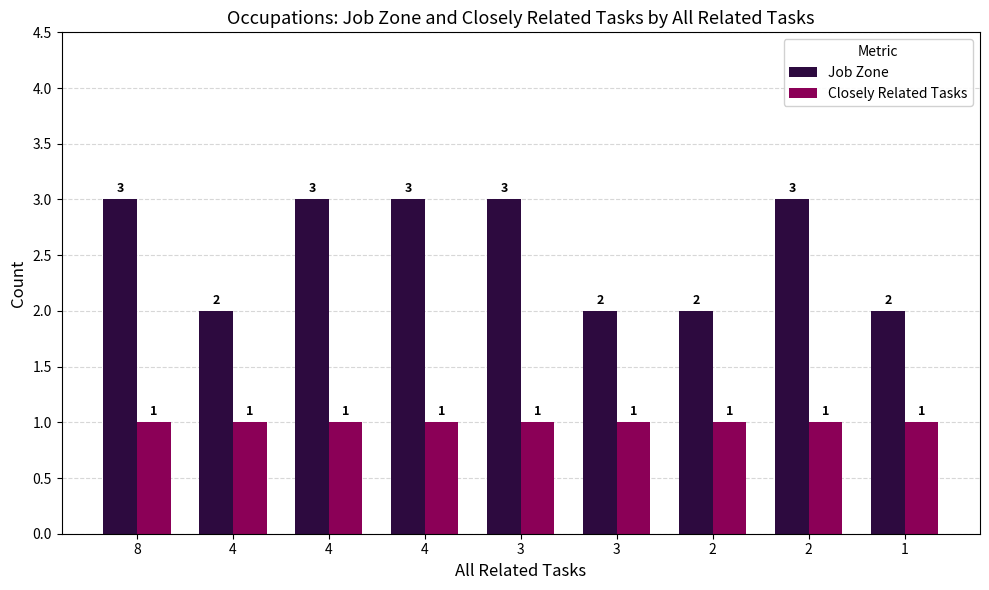

What is the total value across all series at 8?

4